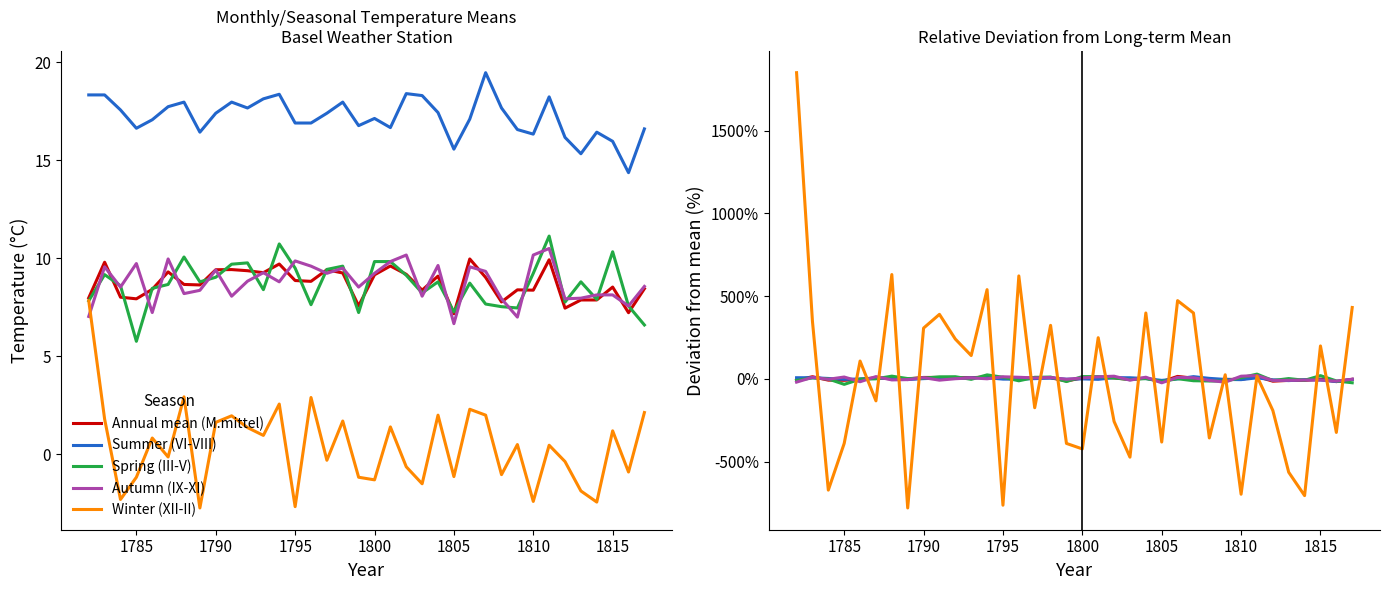

At how many categories does at least one series exceed 1311?

1